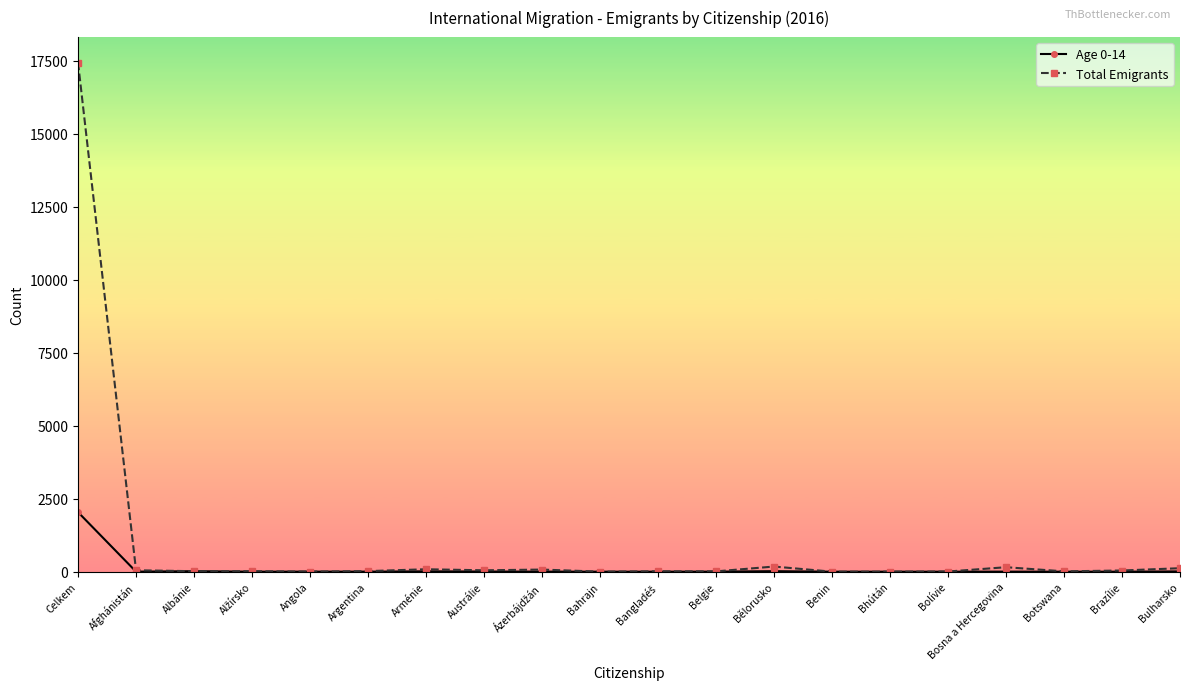

List the series in order of their overall mean, lowest first.

Age 0-14, Total Emigrants